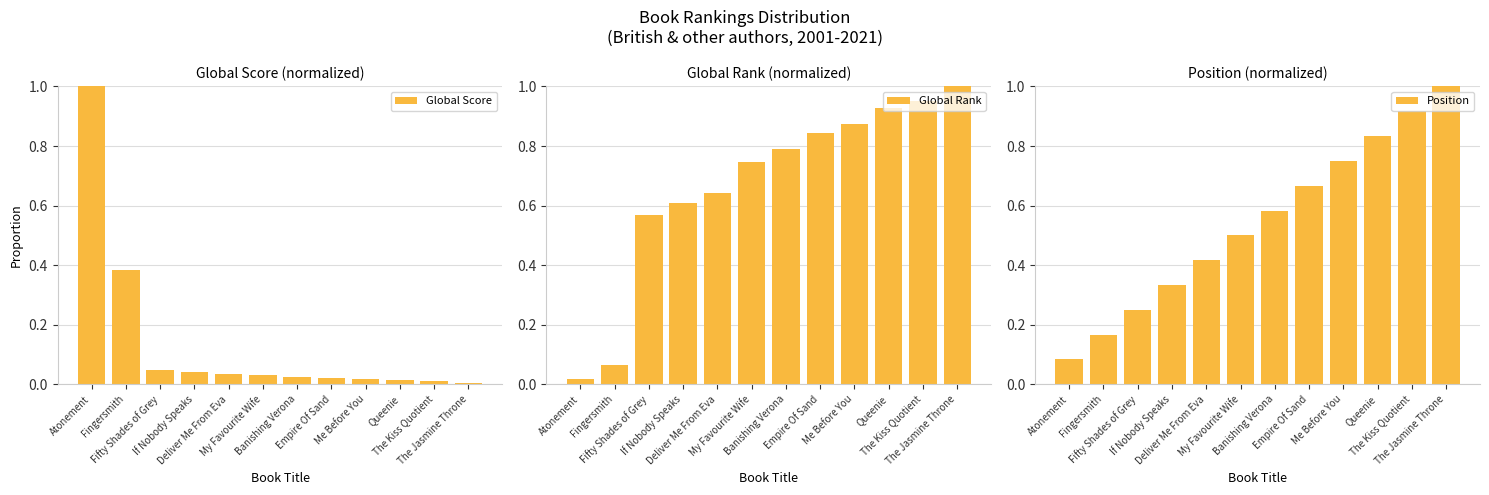

At which category is the sum across all series the highest?

The Jasmine Throne